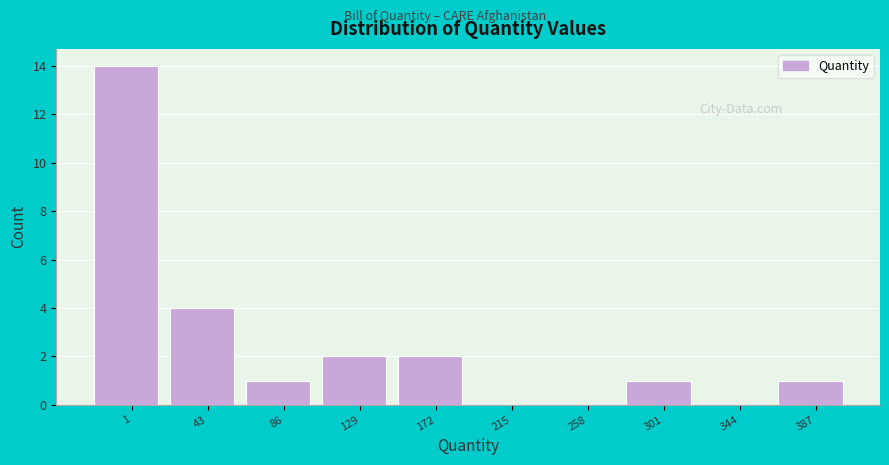

Reading left to right, what are all the values shown in this chart?

1=14	43=4	86=1	129=2	172=2	215=0	258=0	301=1	344=0	387=1